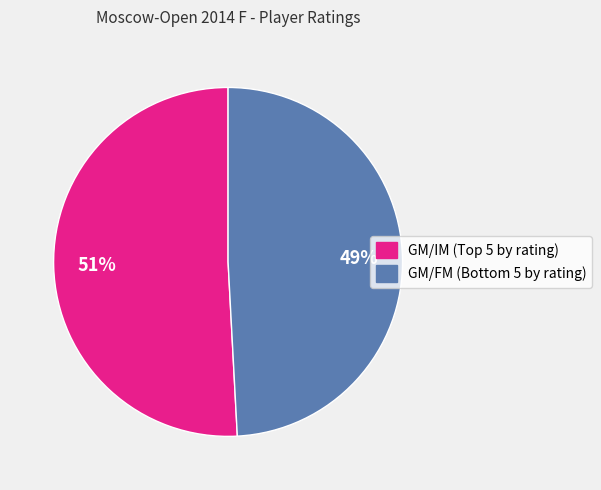

How many slices are in this pie chart?

2